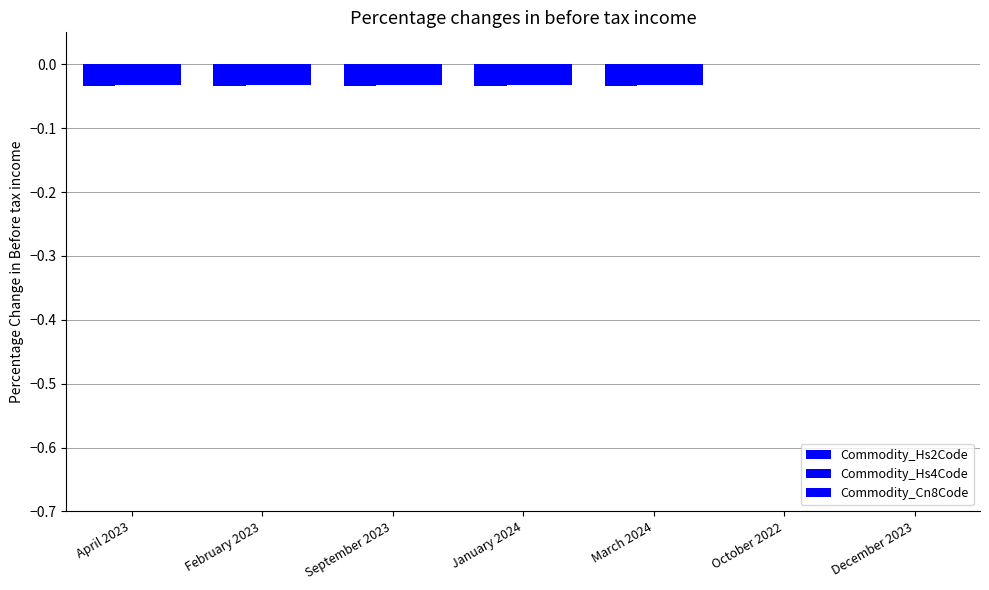

Does the chart contain stacked bars?

No